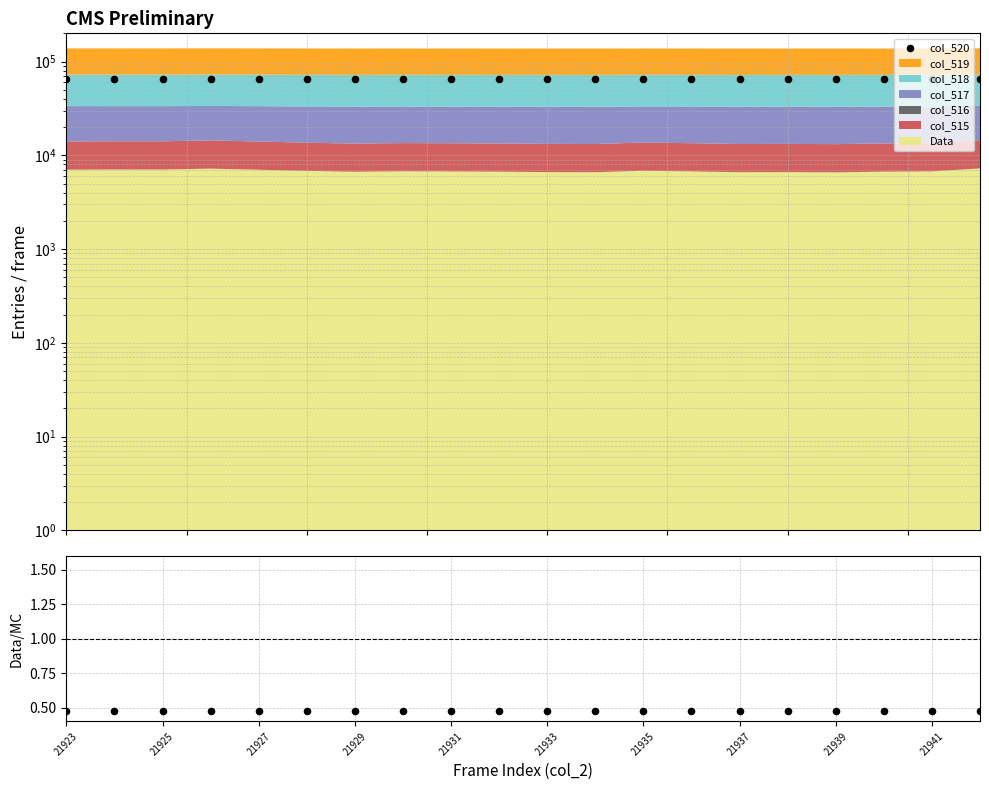

Which series contains the lowest Y value?

Data/MC